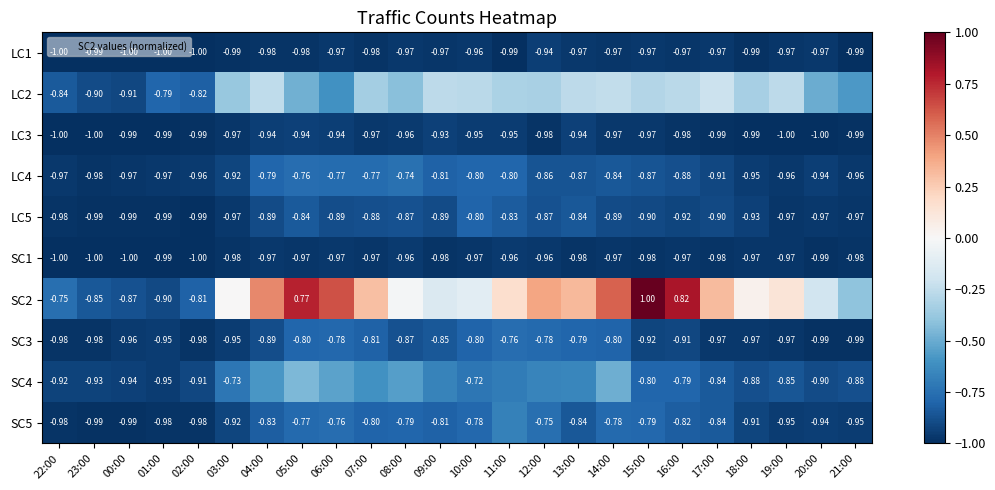

The SC3 series shows -0.8 at 05:00. True or false?

True